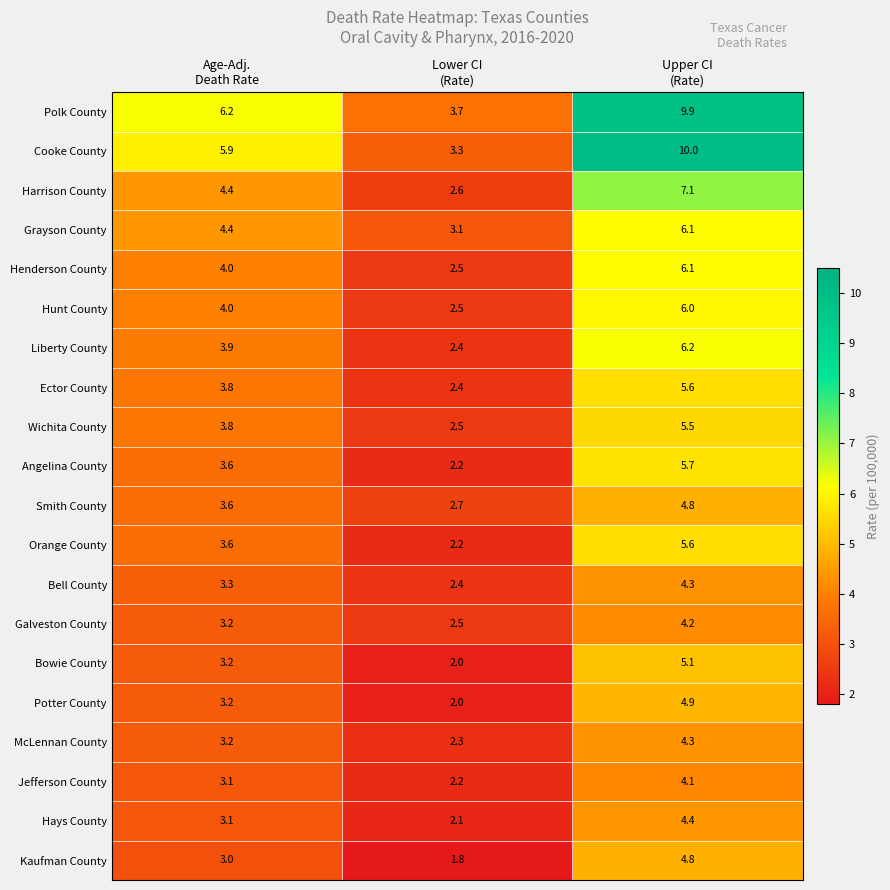

What is the minimum value shown in the chart?

1.8